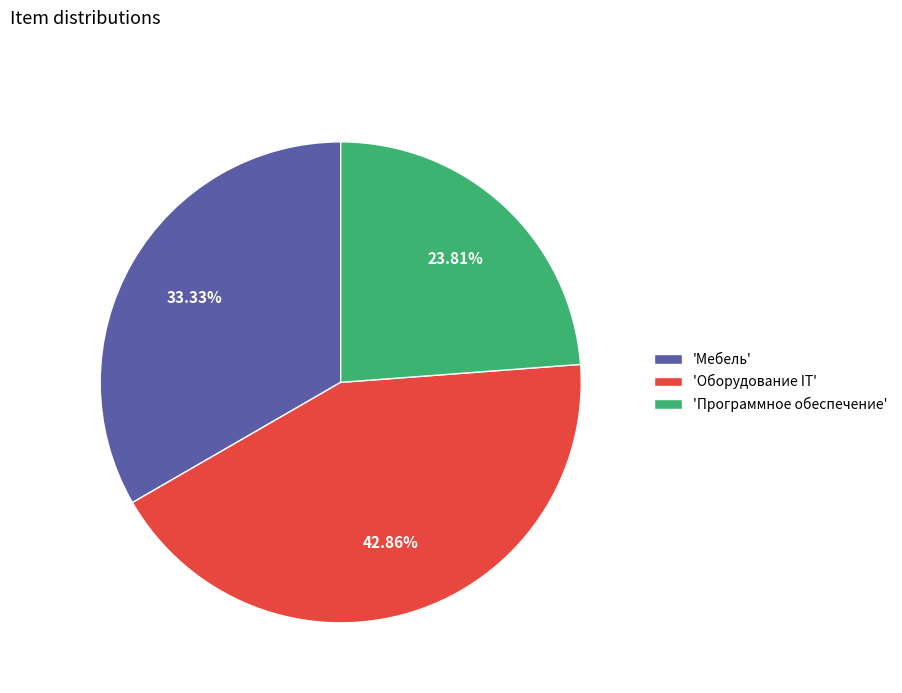

Which category has the smallest portion of the pie?

'Программное обеспечение'